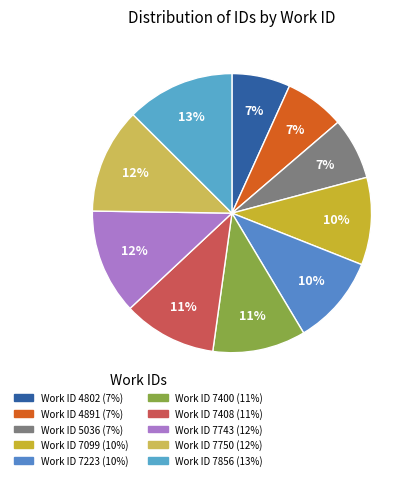

How many slices are in this pie chart?

10